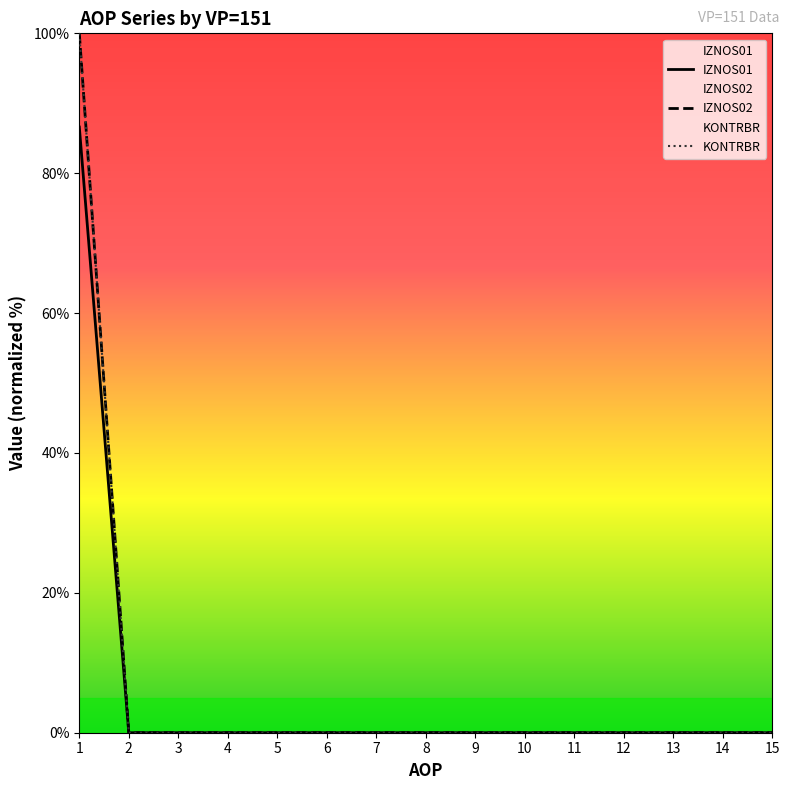

How many lines are shown in the chart?

3